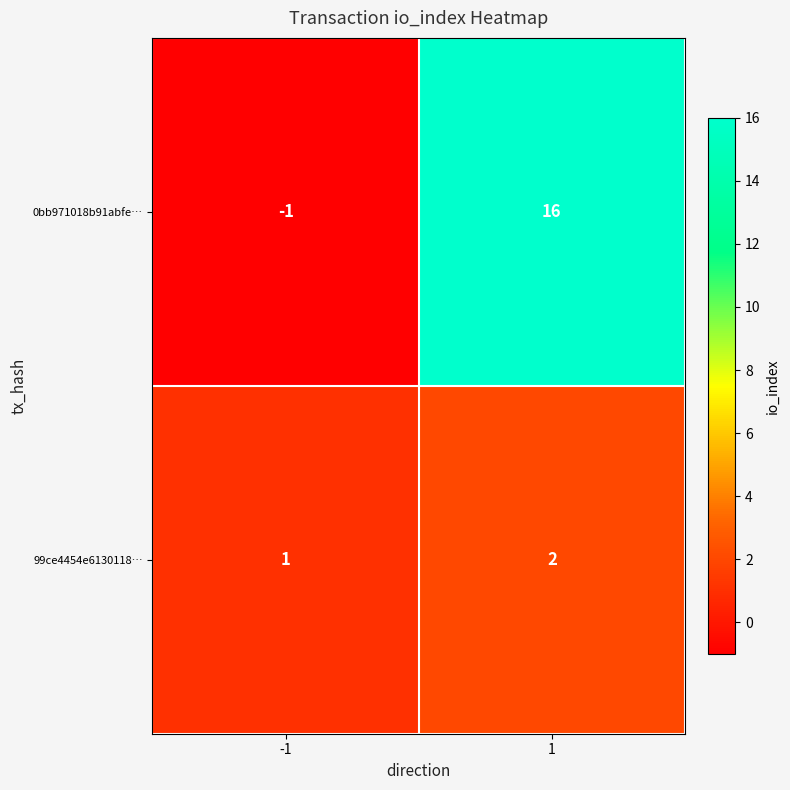

List the series in order of their overall mean, lowest first.

99ce4454e6130118…, 0bb971018b91abfe…